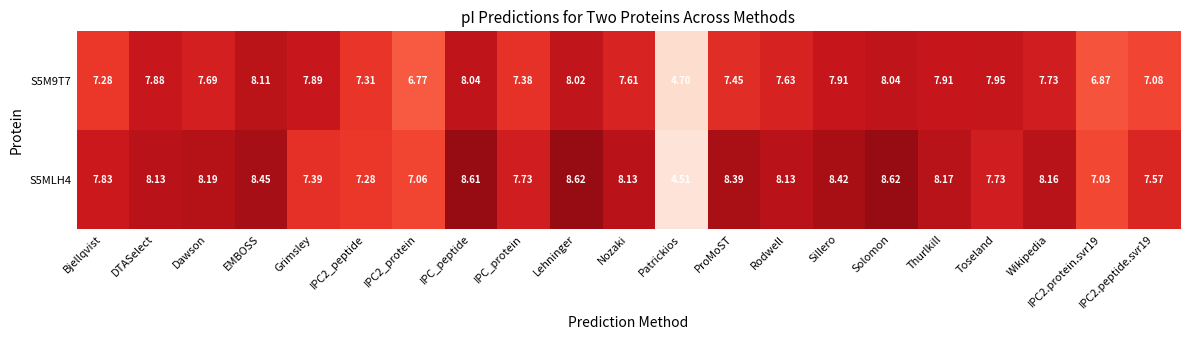

Where does the S5M9T7 series first go above 7?

Bjellqvist